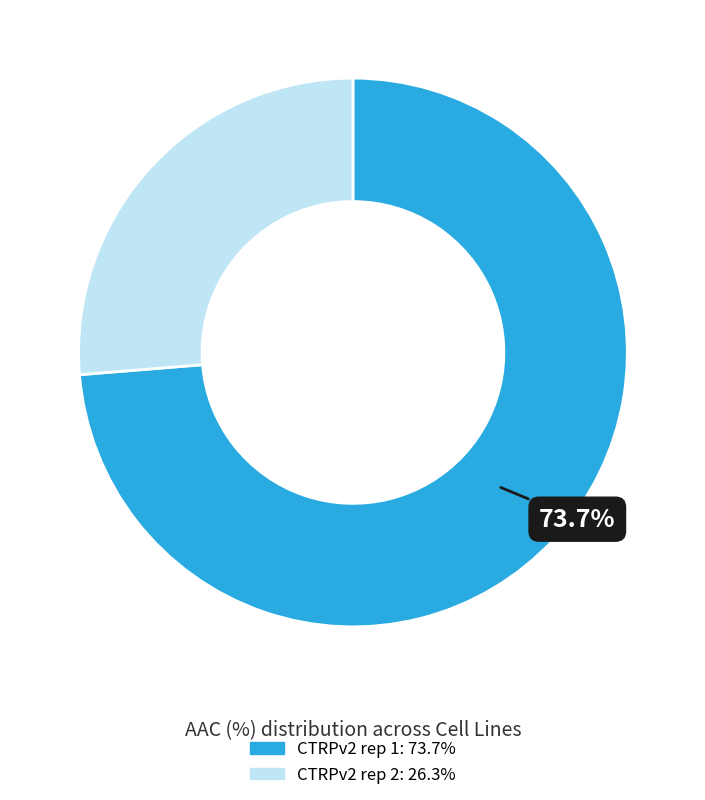

Between CTRPv2 rep 2 and CTRPv2 rep 1, which is larger?

CTRPv2 rep 1